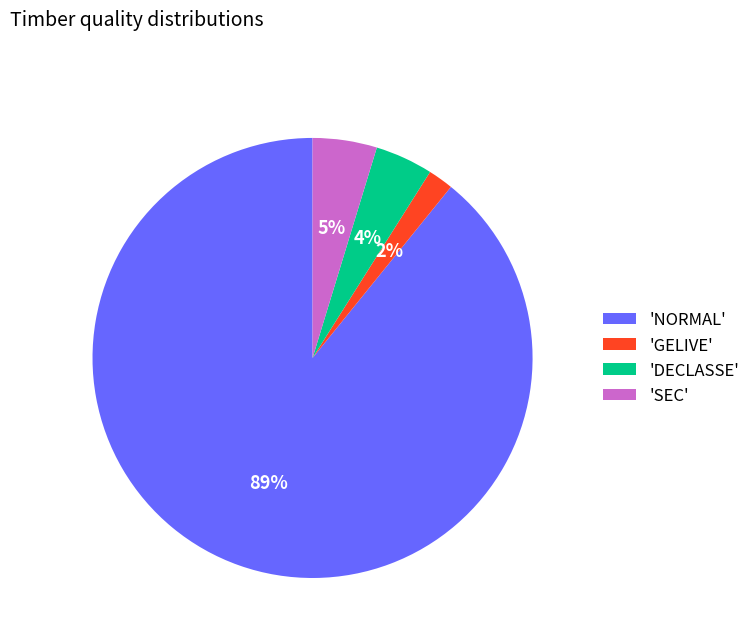

Which has a higher value, 'DECLASSE' or 'GELIVE'?

'DECLASSE'